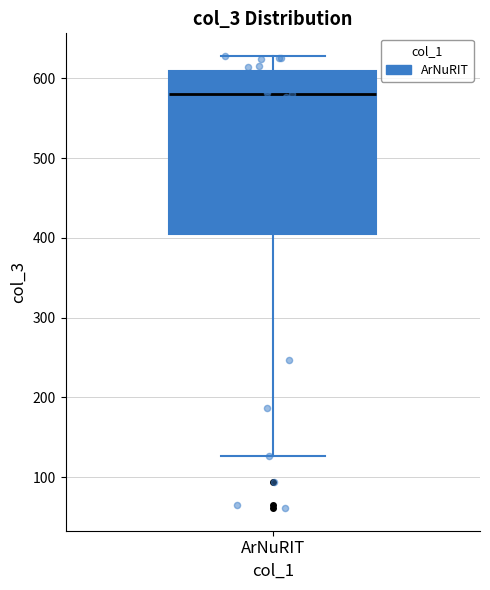

Where does the median line of the box for ArNuRIT sit on the y-axis? The values are not printed on the chart, so give them approximately, as read against the axis.

580